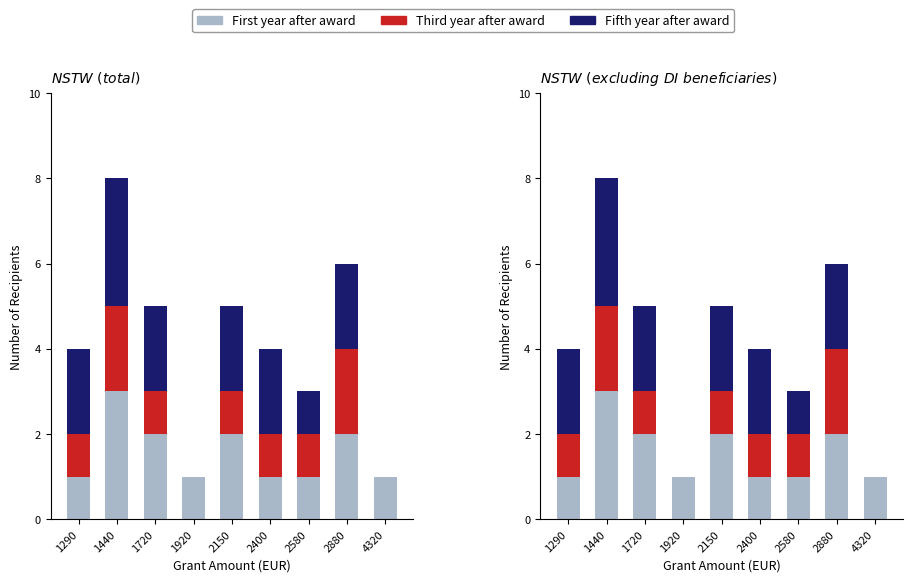

How many groups of bars are there?

9